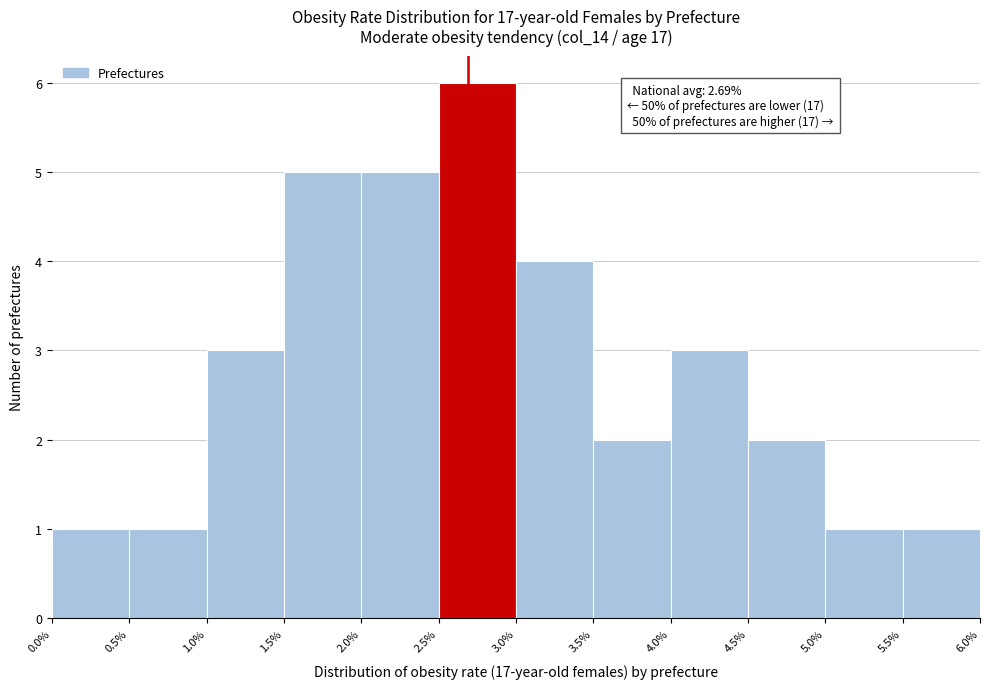

Over which range of the x-axis is the bar tallest?

2.5% to 3.0%